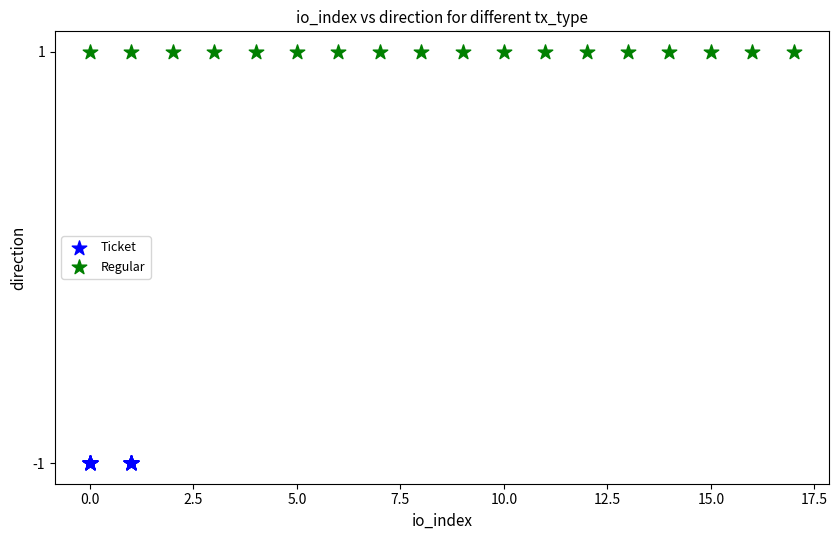

Which series contains the lowest Y value?

Ticket